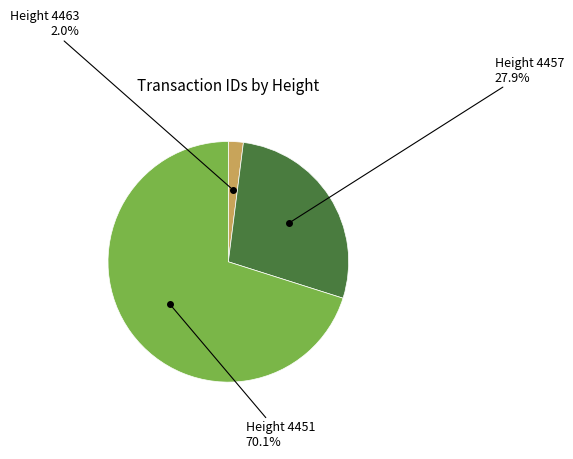

Is it true that Height 4457 is 38% of the pie?

False